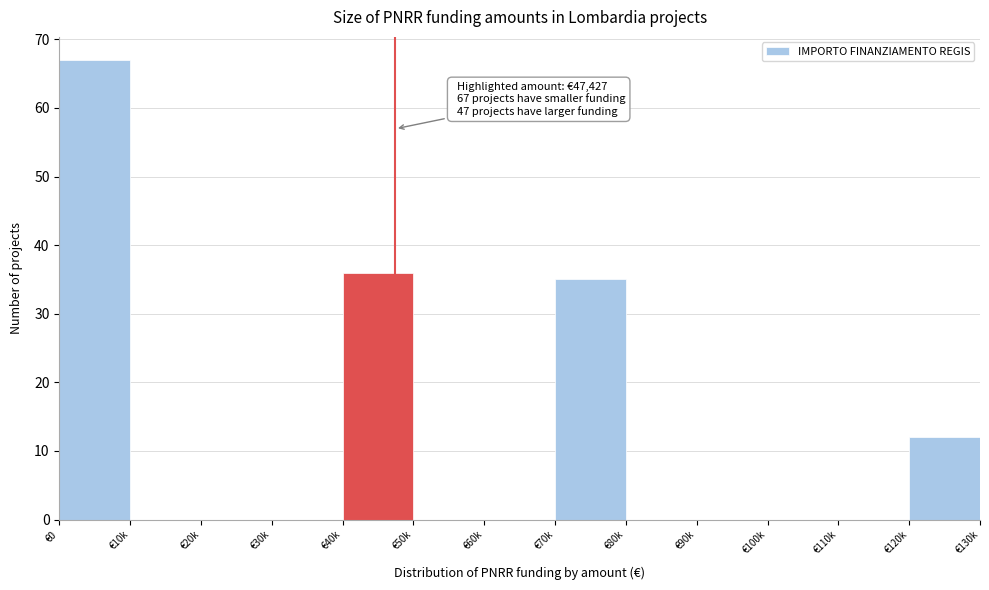

Reading right to left, what are all the values shown in this chart?

€120k=12	€110k=0	€100k=0	€90k=0	€80k=0	€70k=35	€60k=0	€50k=0	€40k=36	€30k=0	€20k=0	€10k=0	€0=67